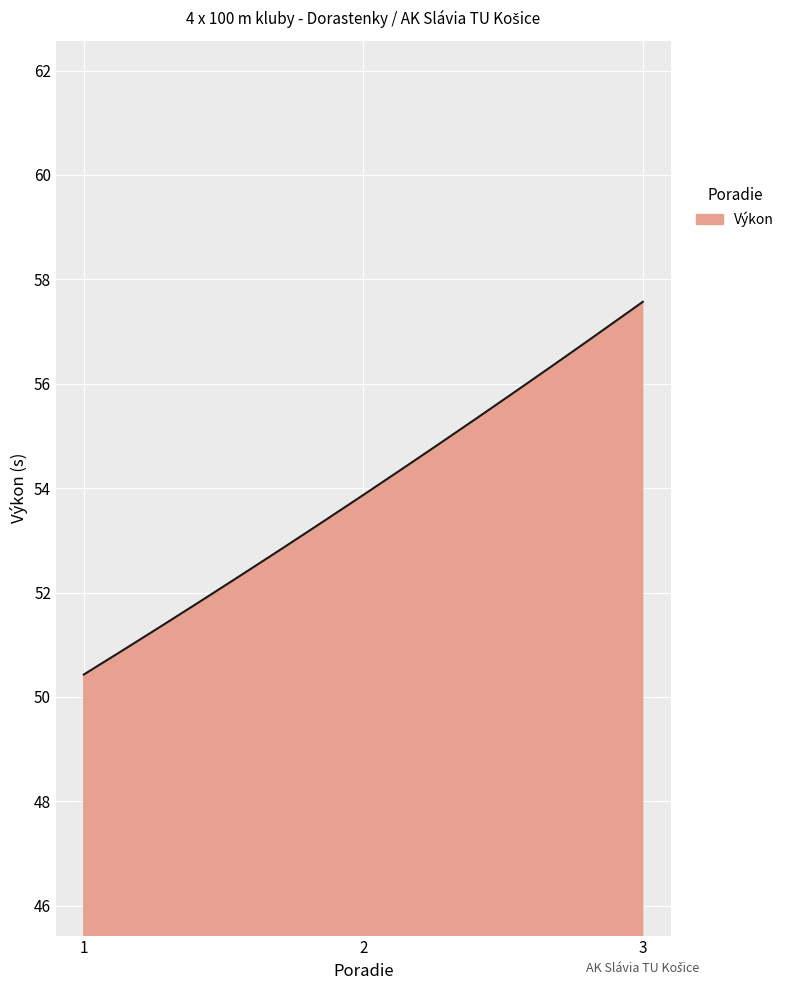

What is the sum of all values?

16174.1